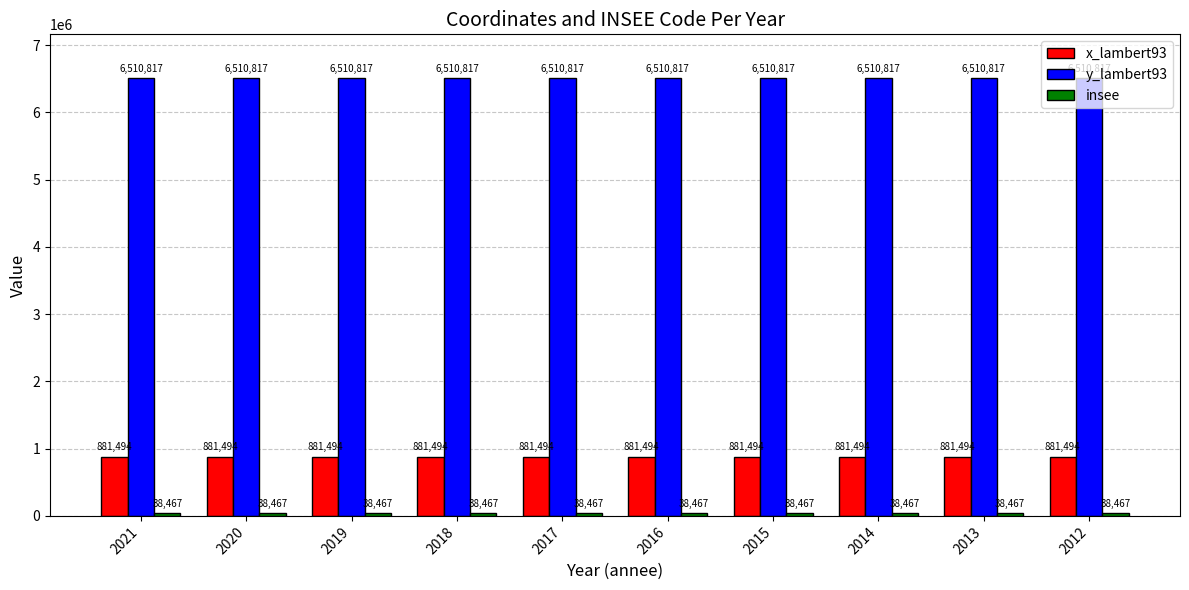

What is the smallest value displayed?

38467